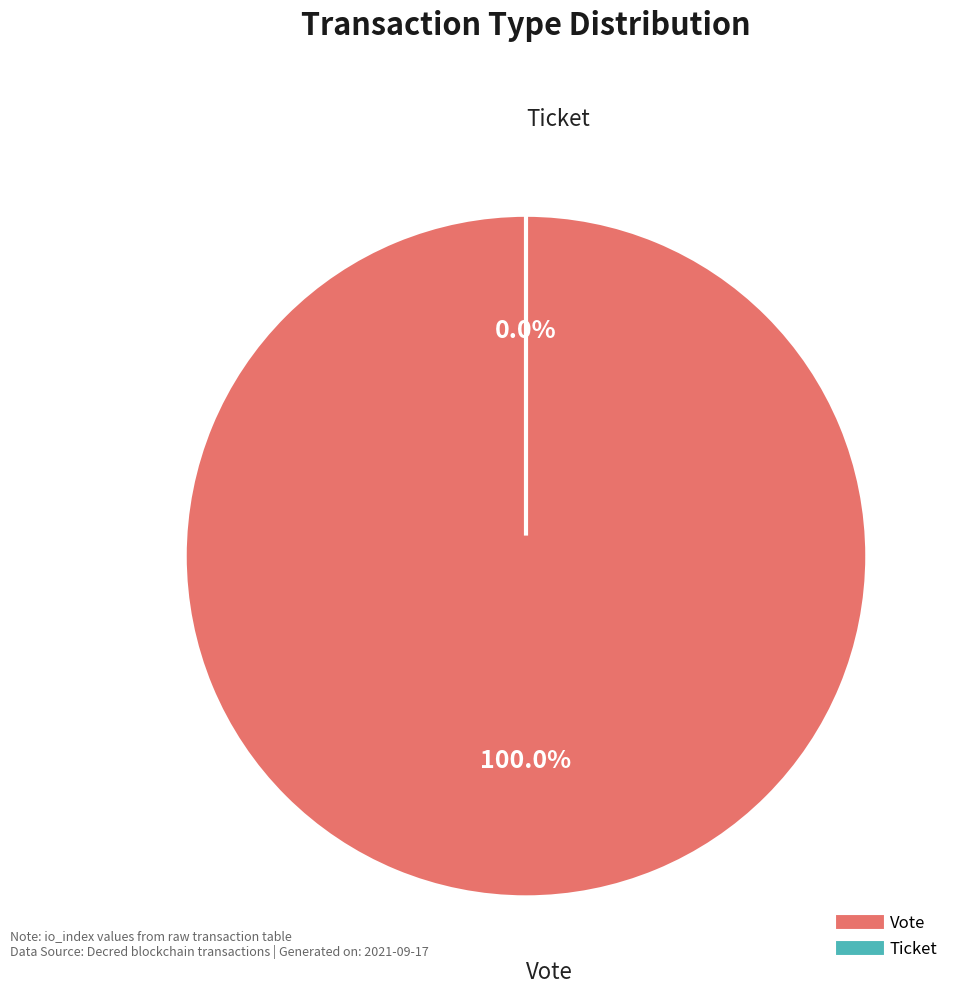

Which slice represents more than half of the pie?

Vote